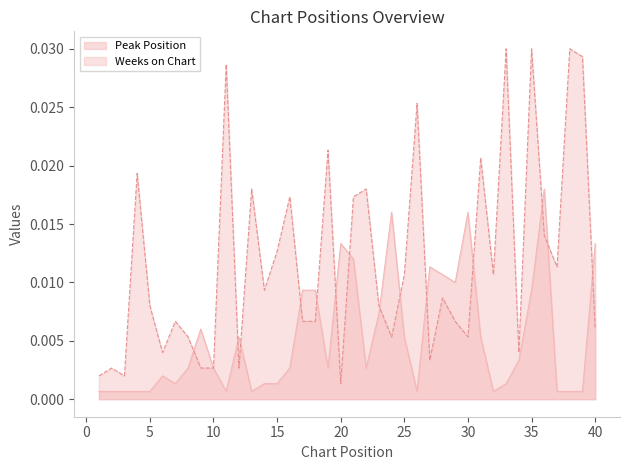

At which category does Peak Position reach its first local valley?

7